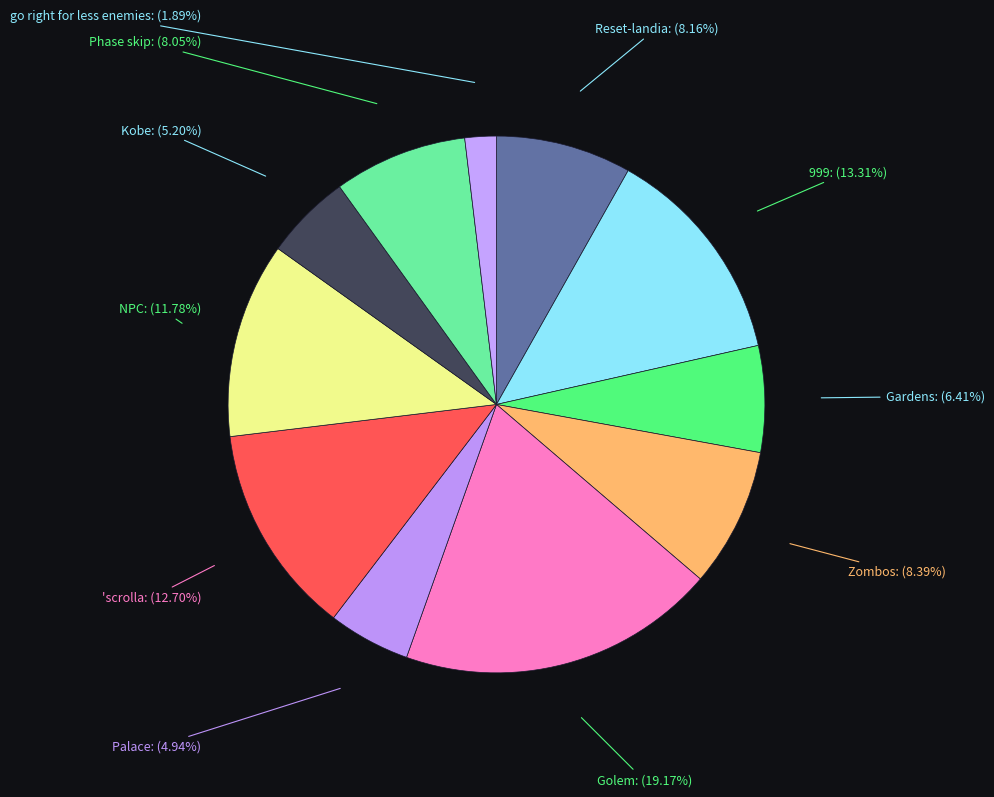

Is there a majority slice in this chart?

No